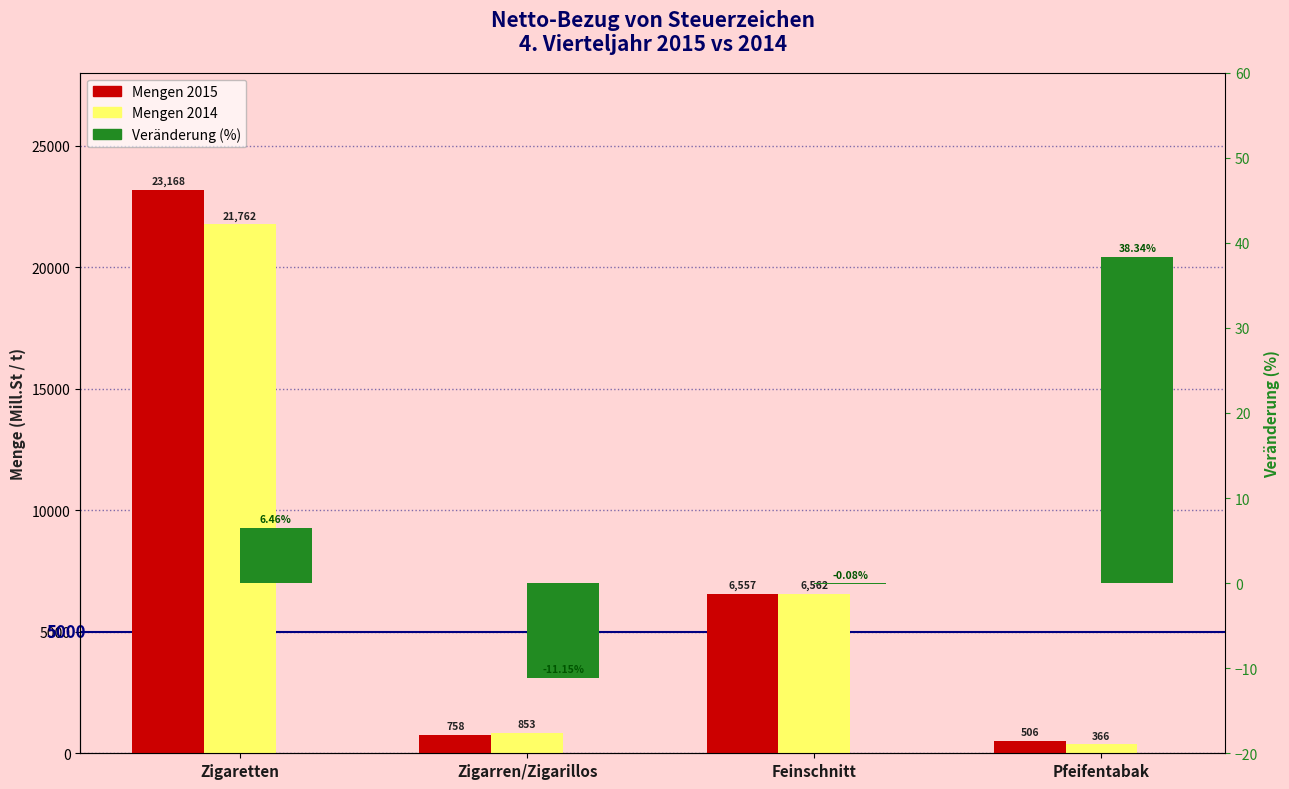

True or false: Mengen 2015 has a value of 39811.2 at Zigaretten.

False